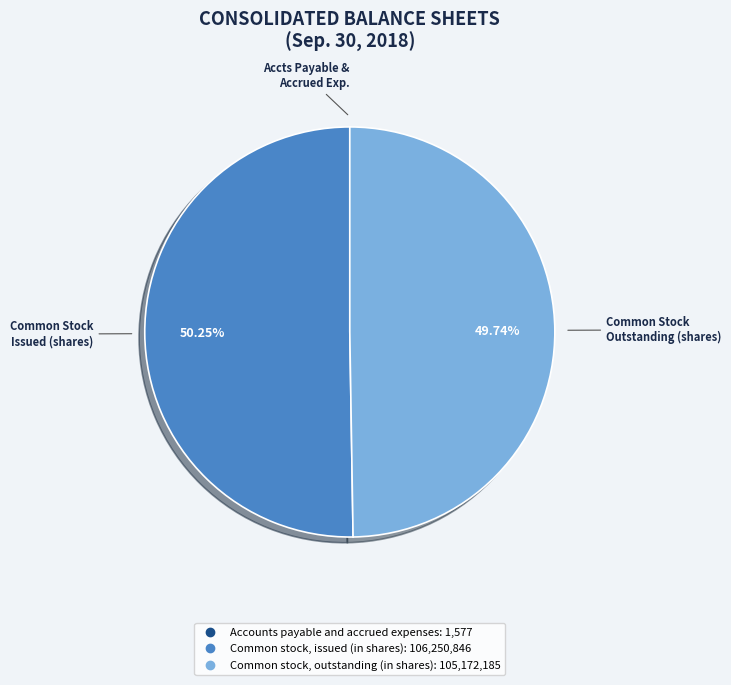

Between Common stock, outstanding (in shares) and Common stock, issued (in shares), which is larger?

Common stock, issued (in shares)